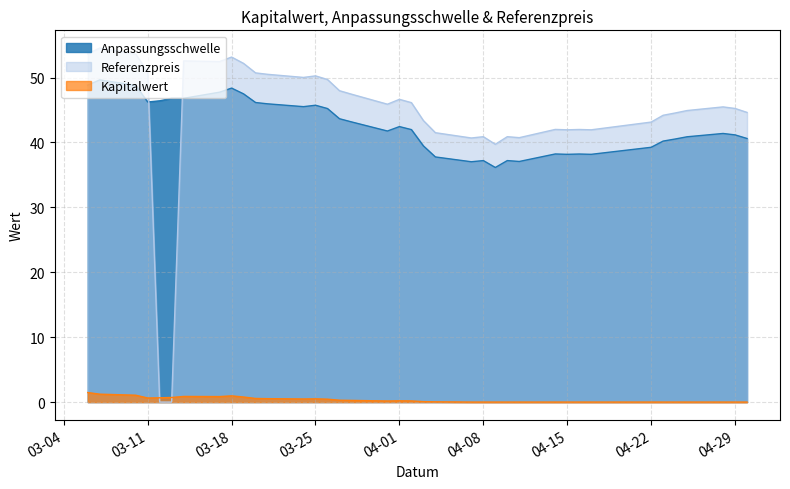

Which has a higher value, 2025-04-29 or 2025-04-03?

2025-04-29